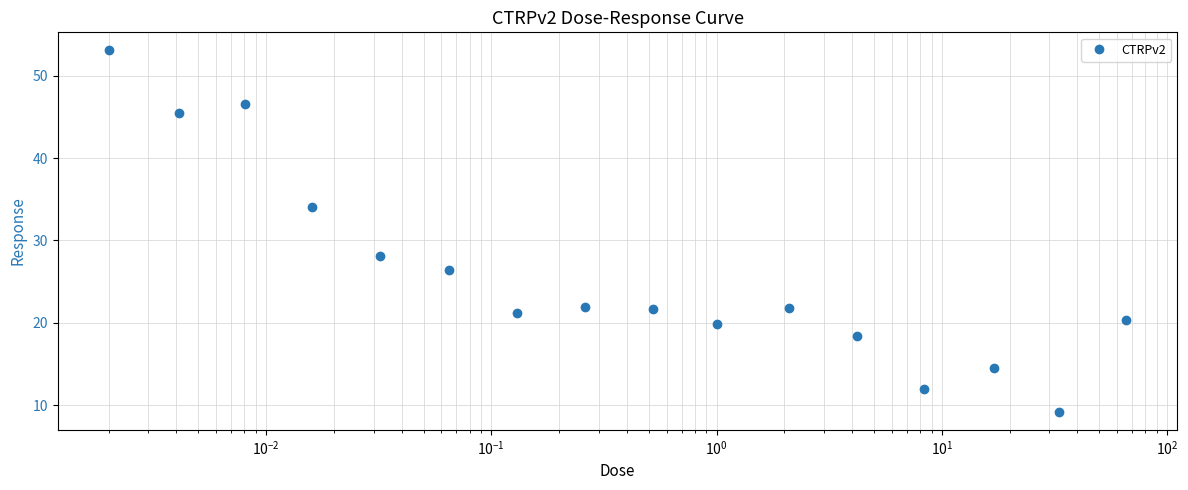

What is the value of the 12th point from the left?

18.4